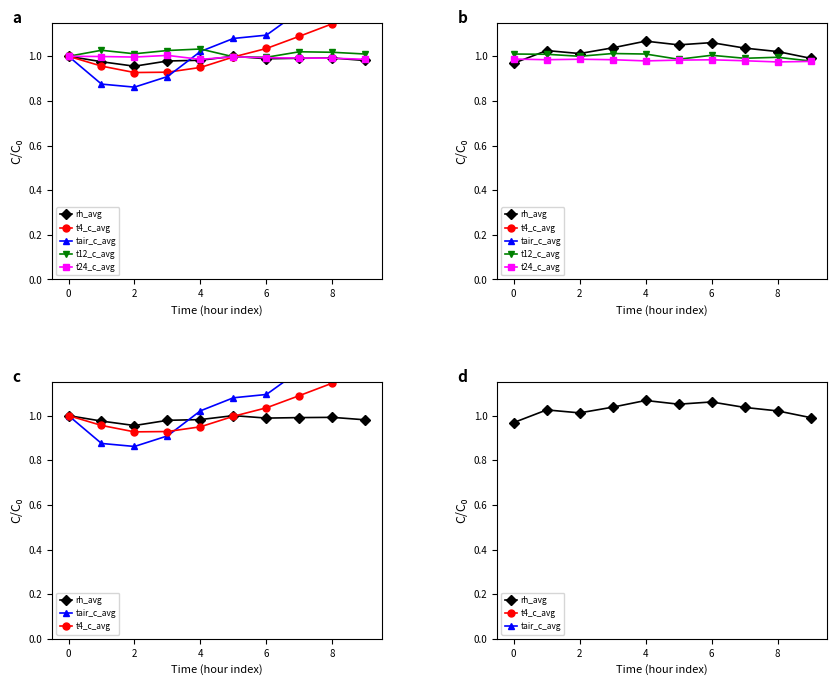

What is the value of the rh_avg point at the 10th from the left?

1.0